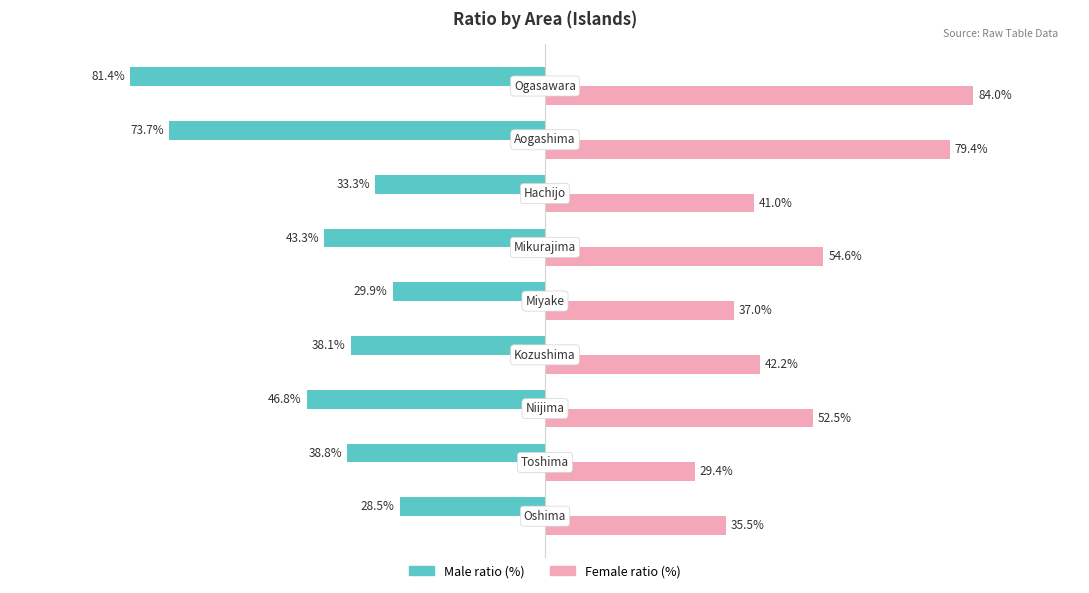

Which series has the largest range (max minus min)?

Female ratio (%)